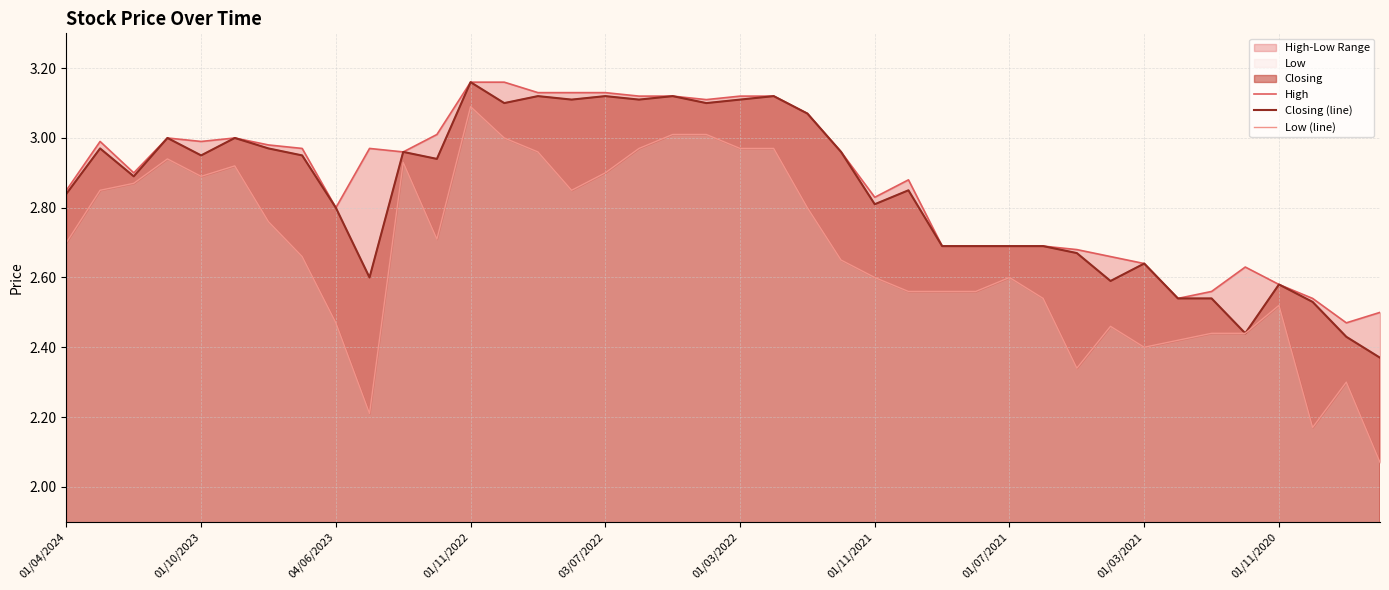

Rank the series by their average value, from highest to lowest.

High, Closing (line), Low (line)